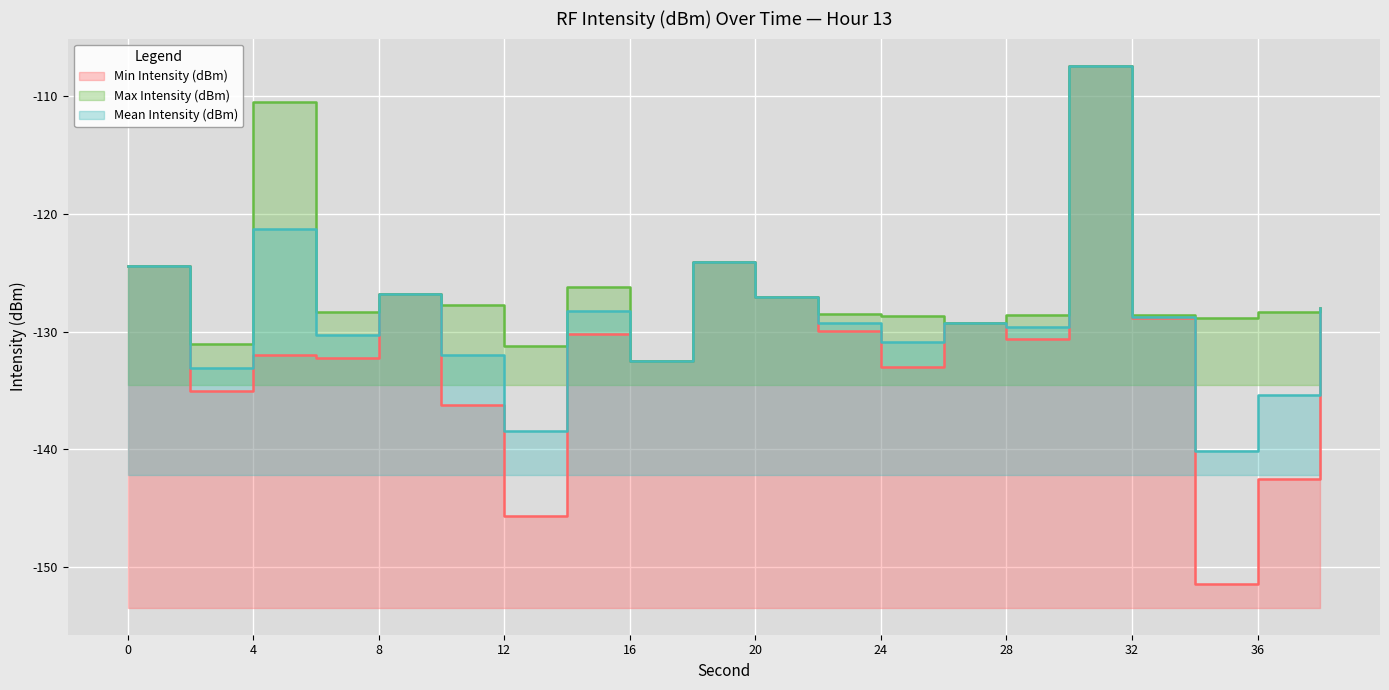

What is the value of the Min Intensity (dBm) point at the 15th from the left?

-130.6